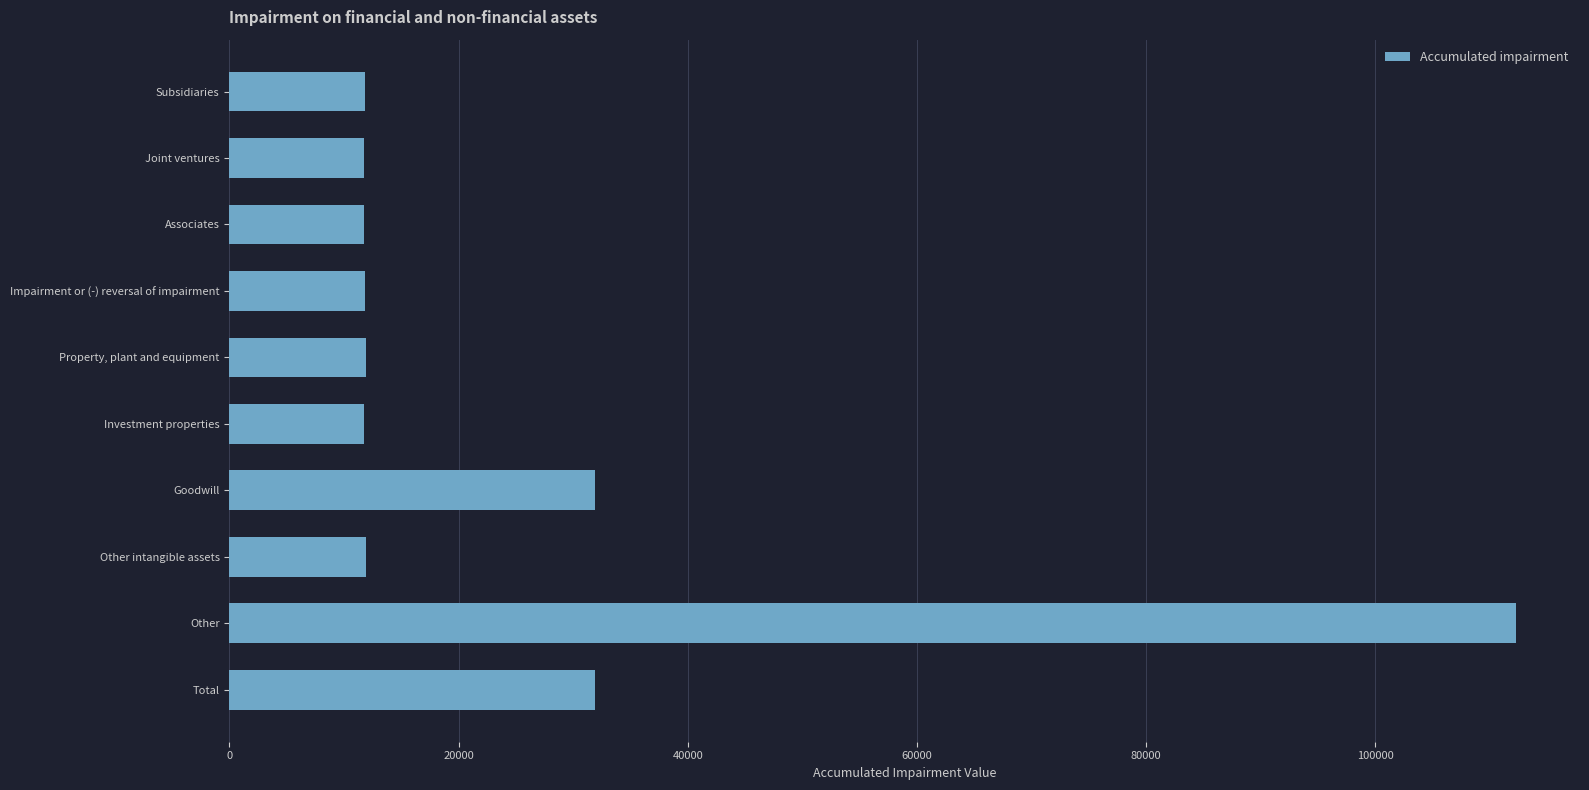

How many bars are there in total?

10